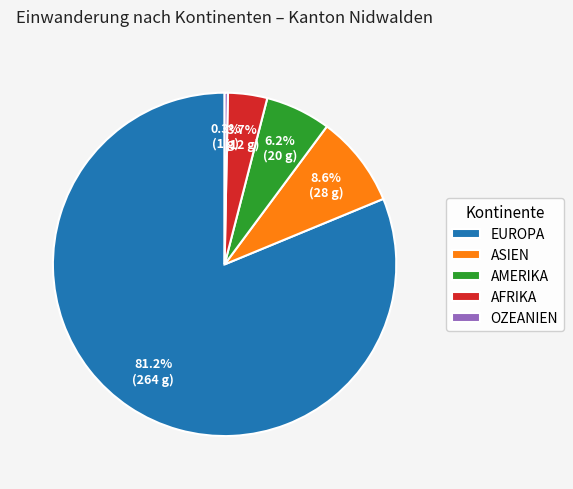

Approximately how many times larger is the value at AFRIKA compared to OZEANIEN?

12.0